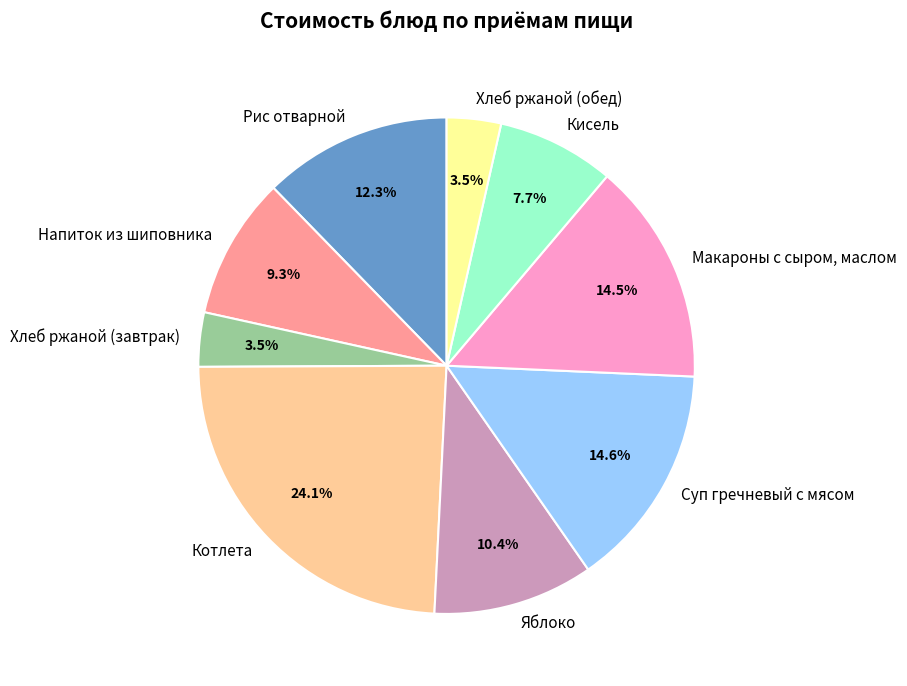

How many segments does this pie chart have?

9